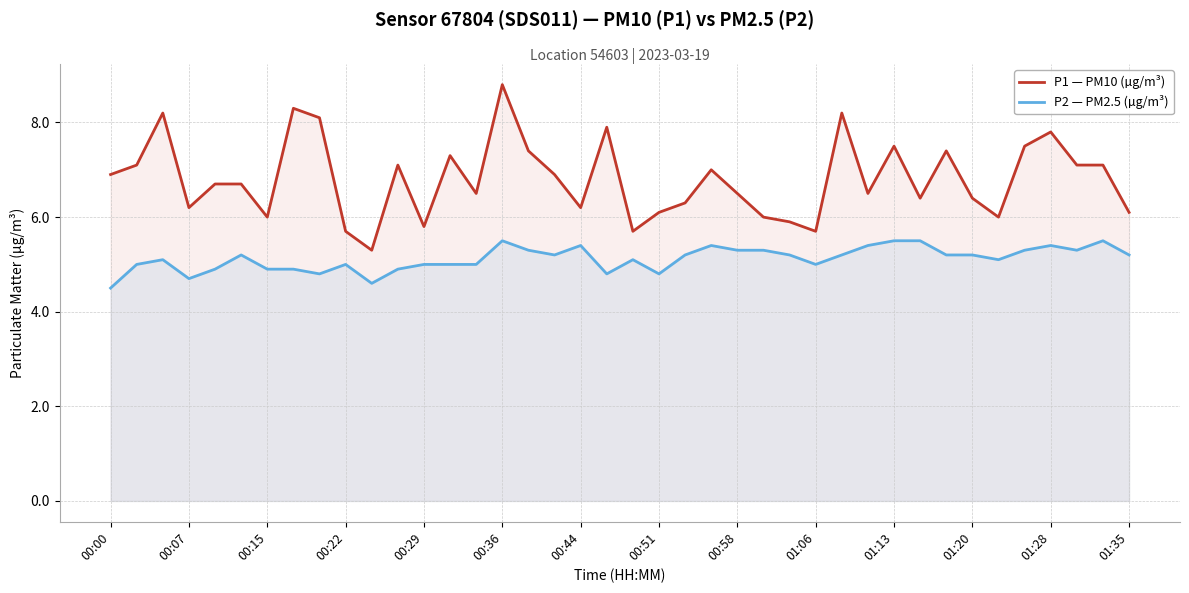

At which category is the sum across all series the highest?

00:36